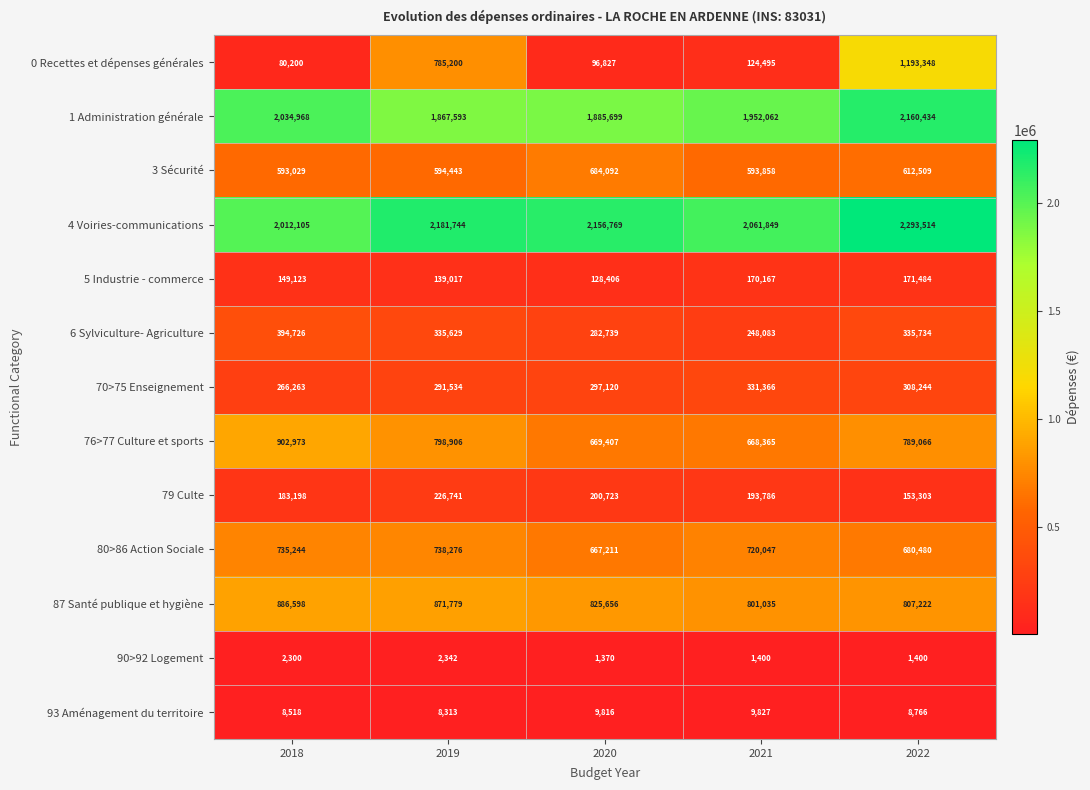

Which series has the largest total across all categories?

4 Voiries-communications